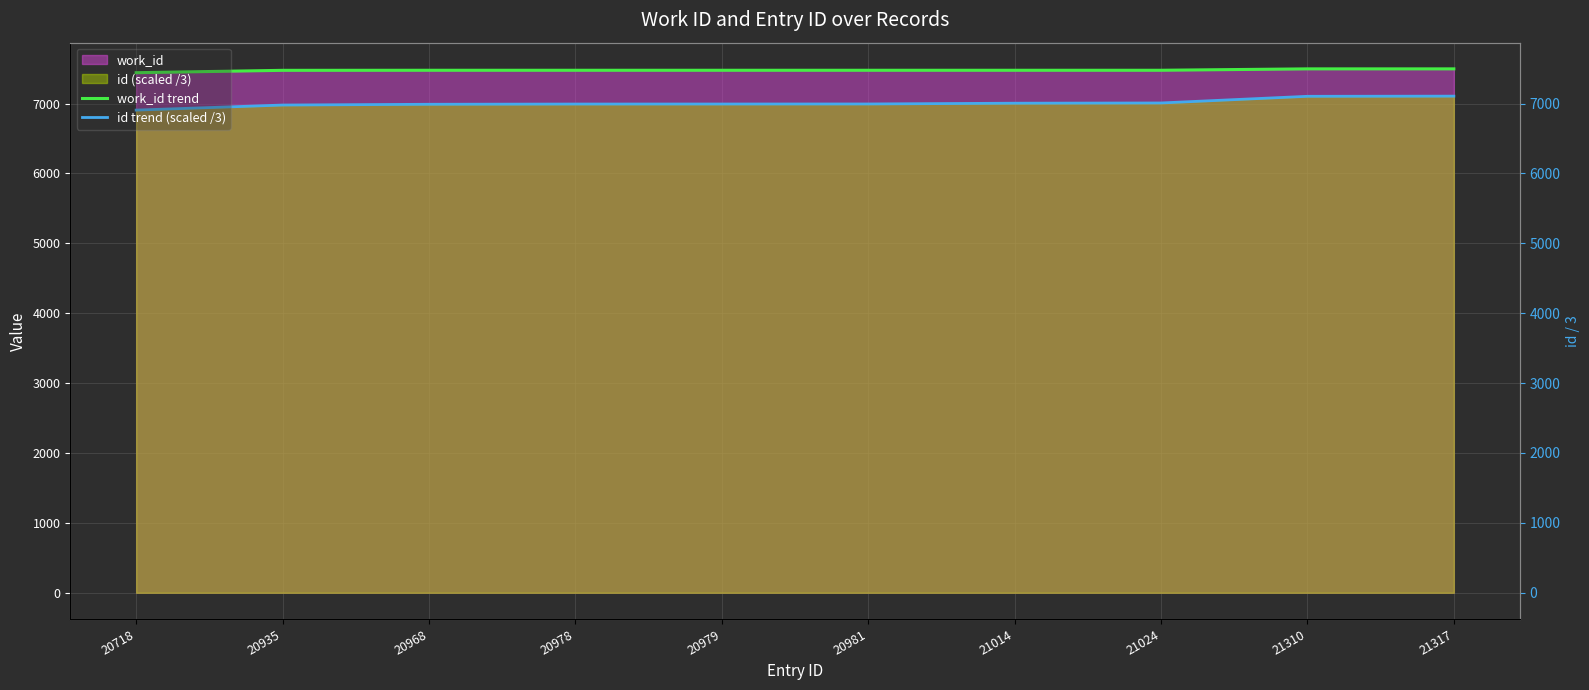

At which category is the sum across all series the highest?

21317